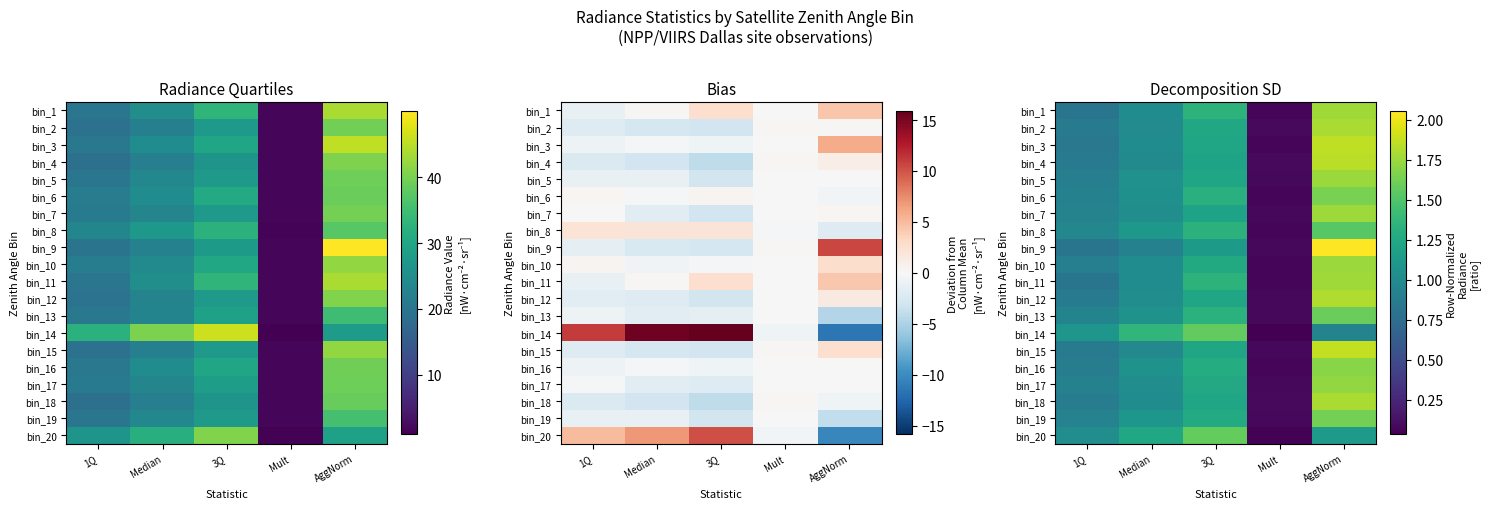

List the series in order of their peak value, lowest first.

bin_8, bin_14, bin_20, bin_13, bin_19, bin_6, bin_16, bin_17, bin_5, bin_10, bin_7, bin_11, bin_1, bin_18, bin_2, bin_12, bin_4, bin_3, bin_15, bin_9